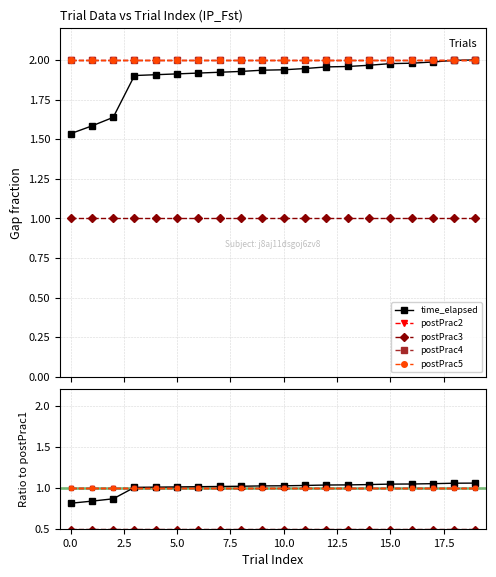

True or false: postPrac3 and postPrac5 cross at least once.

False